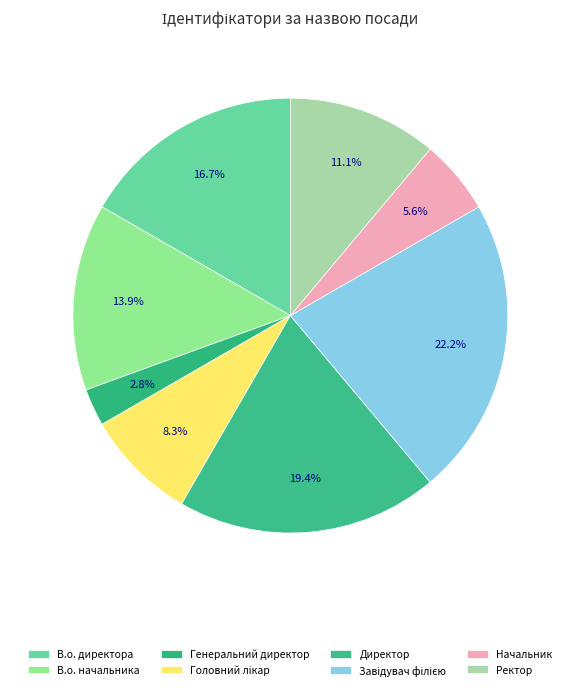

What is the total percentage of В.о. директора and Завідувач філією?

38.9%